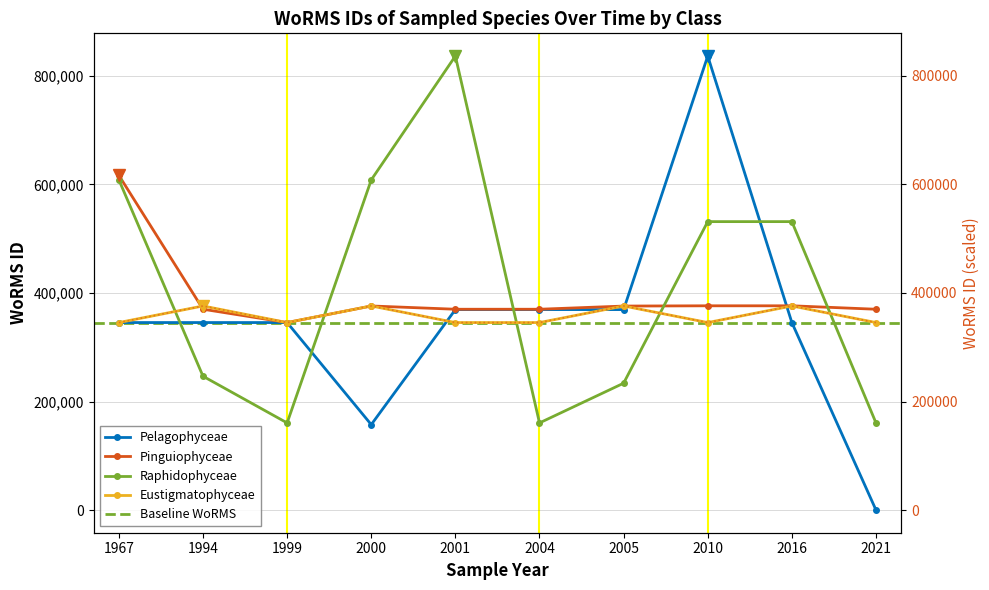

Is it true that Pinguiophyceae equals 375874 at 2005?

True